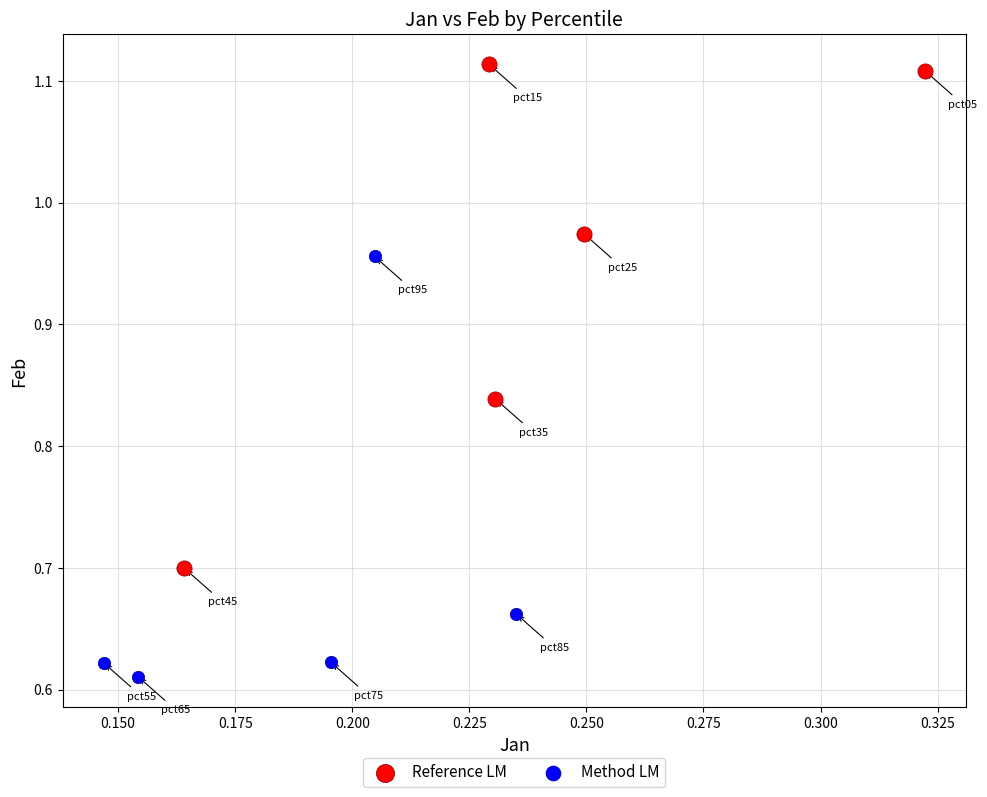

Which series reaches the maximum Y coordinate?

Reference LM